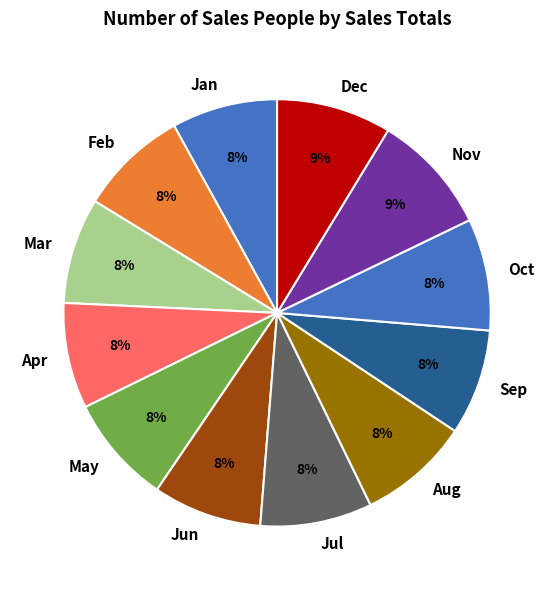

Is it true that Aug is 3% of the pie?

False